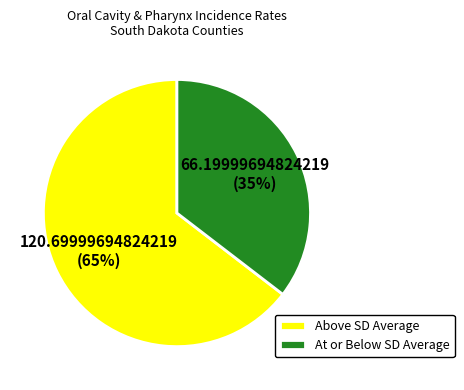

What is the ratio of the value at At or Below SD Average to the value at Above SD Average?

0.5